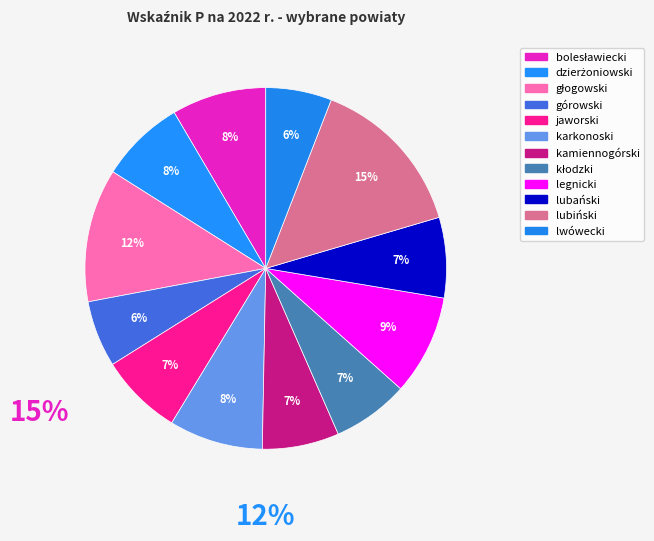

What percentage is the lubański slice, to the nearest percent?

7%